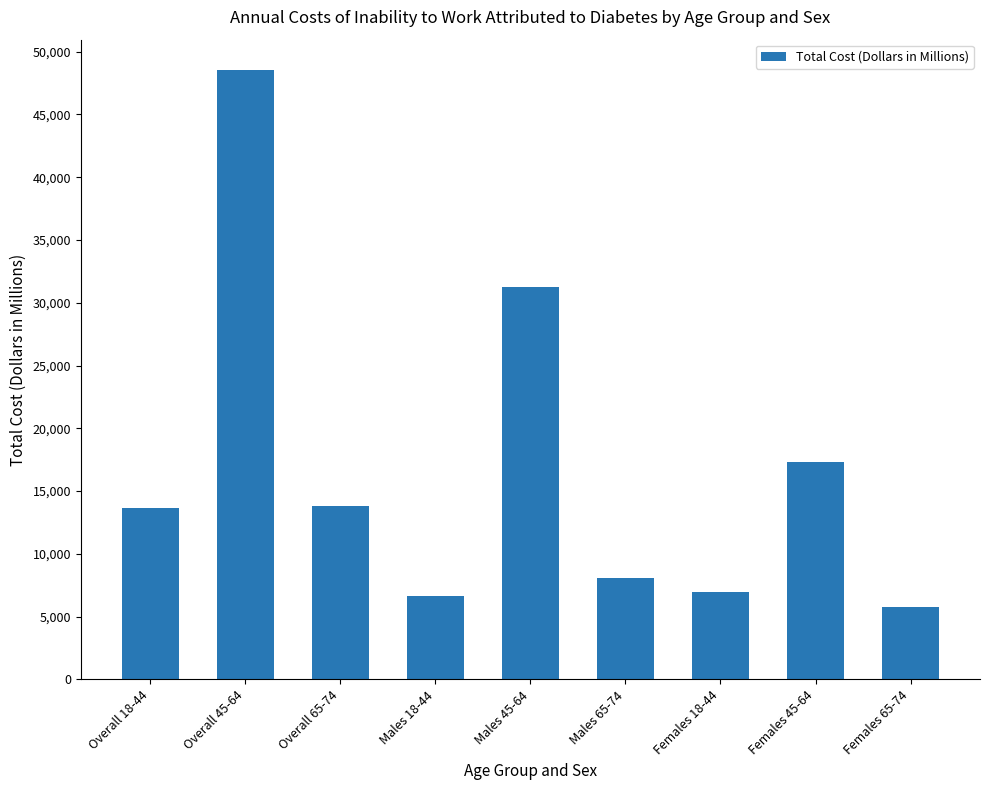

Which category has the highest value across all series?

Overall 45-64